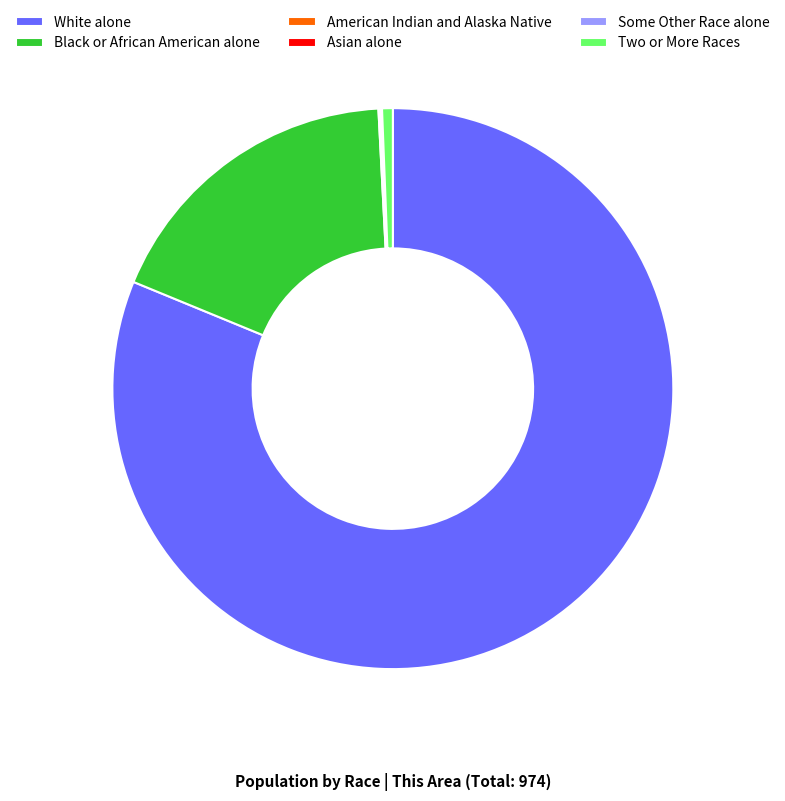

The Black or African American alone slice represents 18% of the pie. True or false?

True